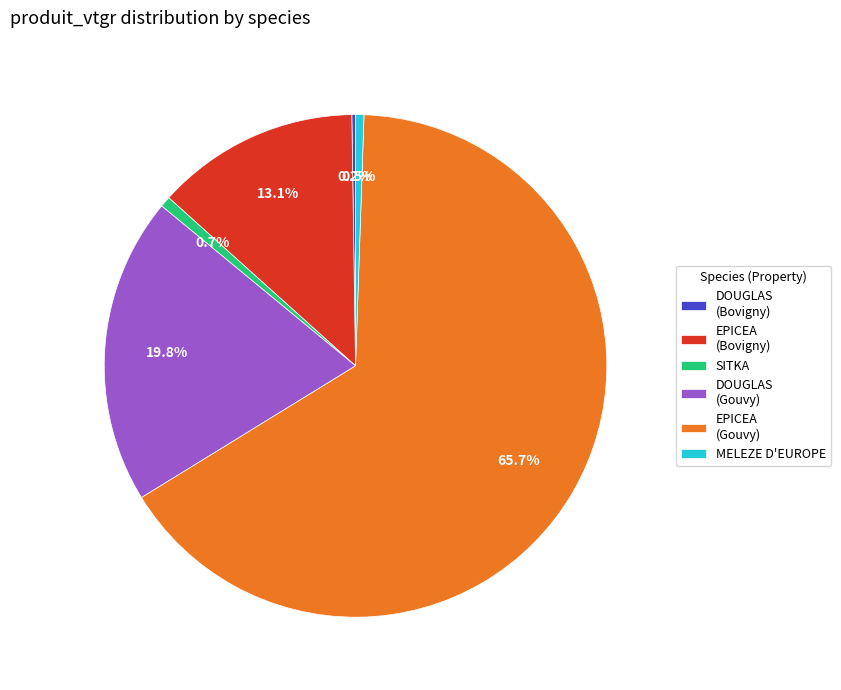

Is the sum of EPICEA (Bovigny) and DOUGLAS (Gouvy) greater than half?

No